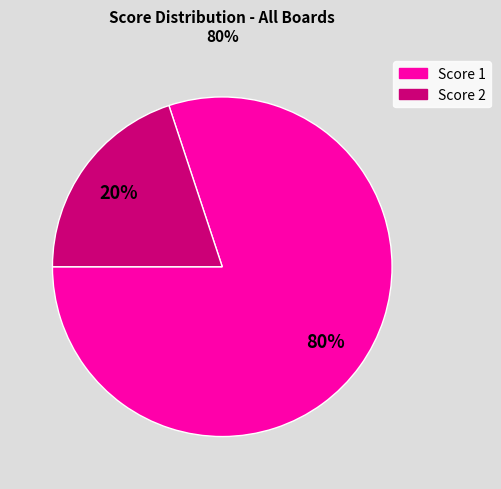

Is there any slice that represents more than half of the pie?

Yes